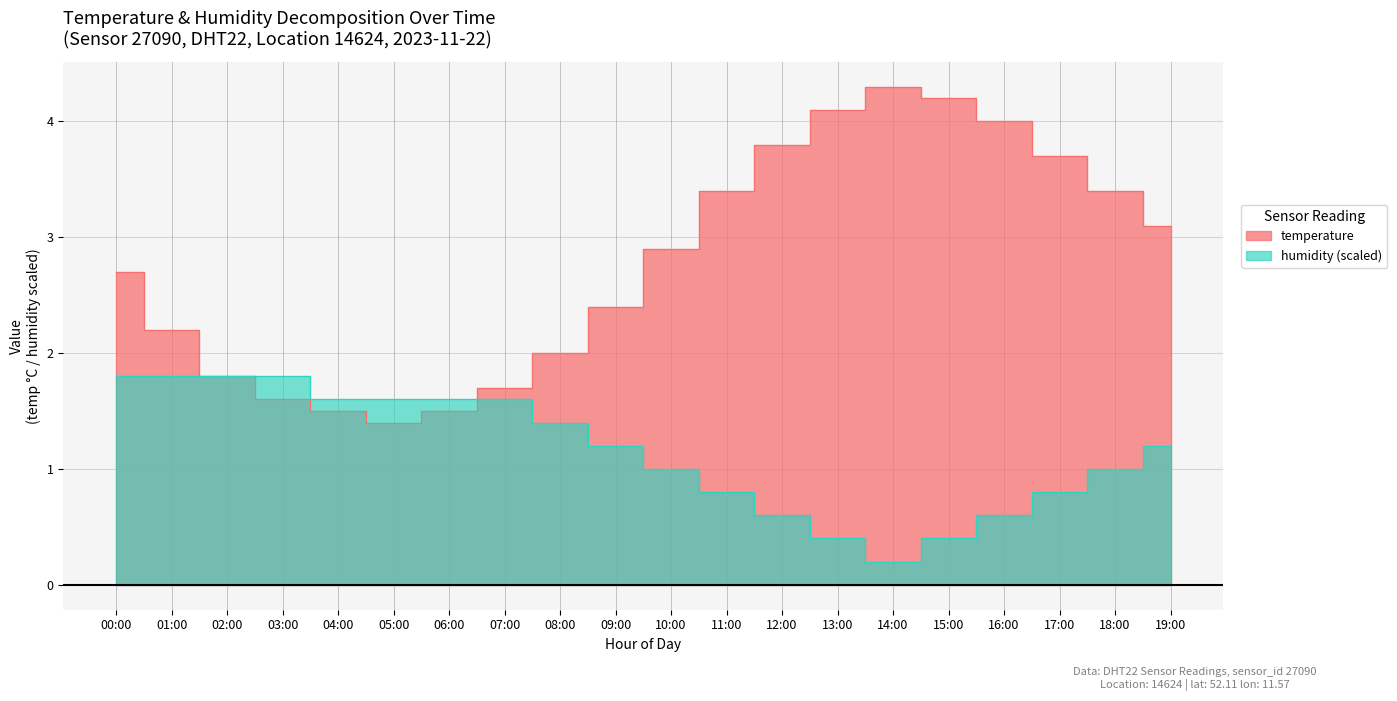

What is the value of the humidity point at the 9th from the left?

1.4